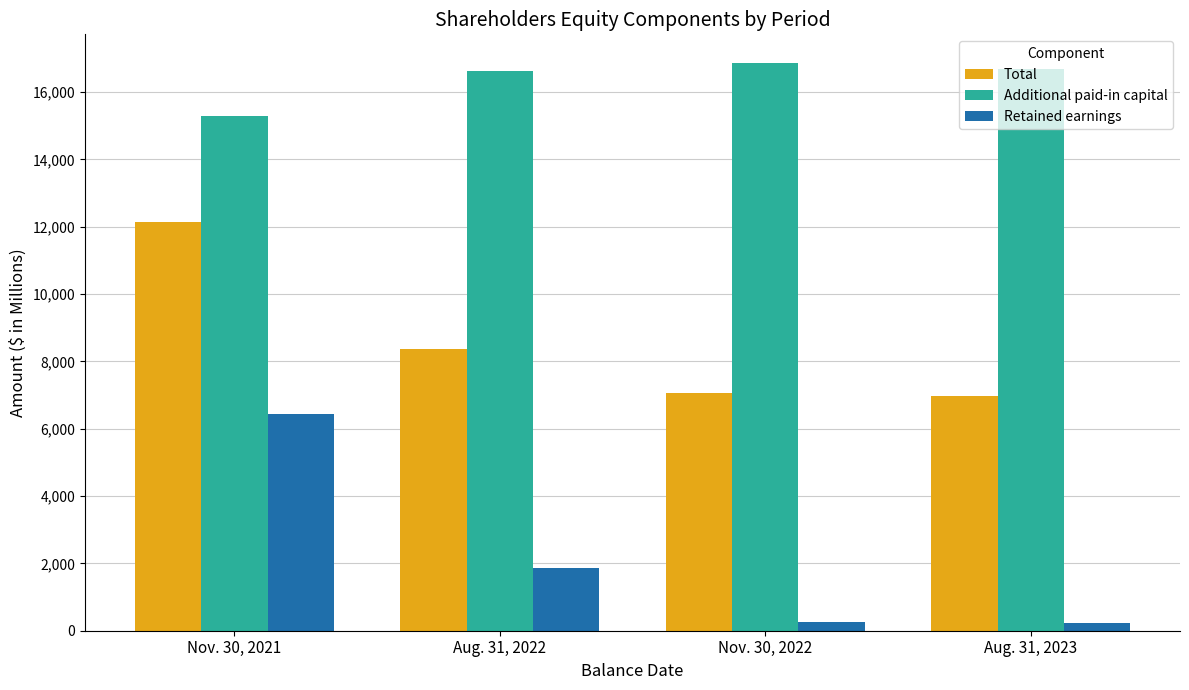

Is it true that Total equals 1865 at Aug. 31, 2022?

False